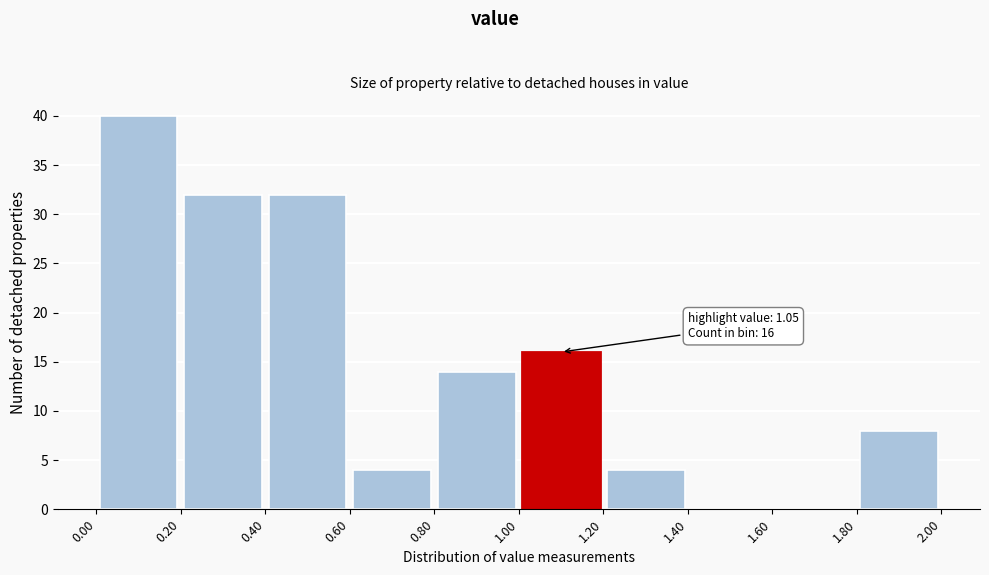

Which range on the x-axis has the tallest bar?

0.00 to 0.20